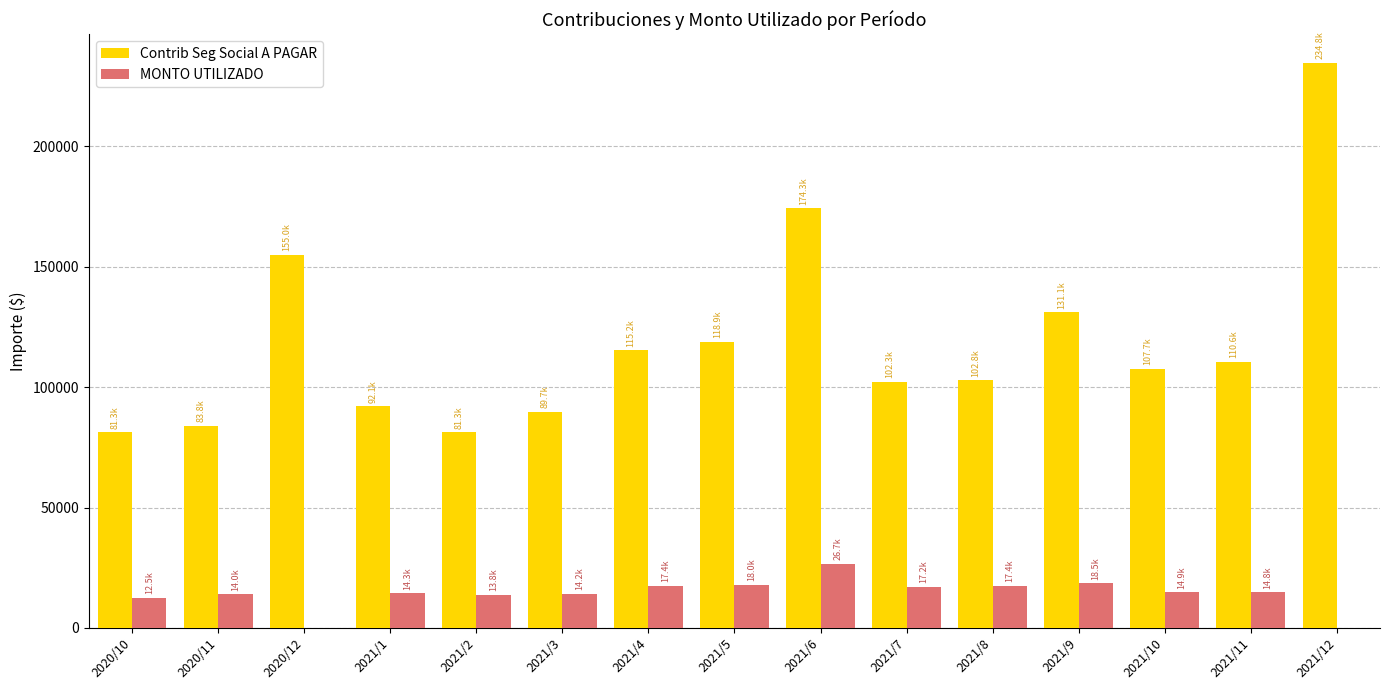

At which label is Contrib Seg Social A PAGAR closest to 158057?

2020/12